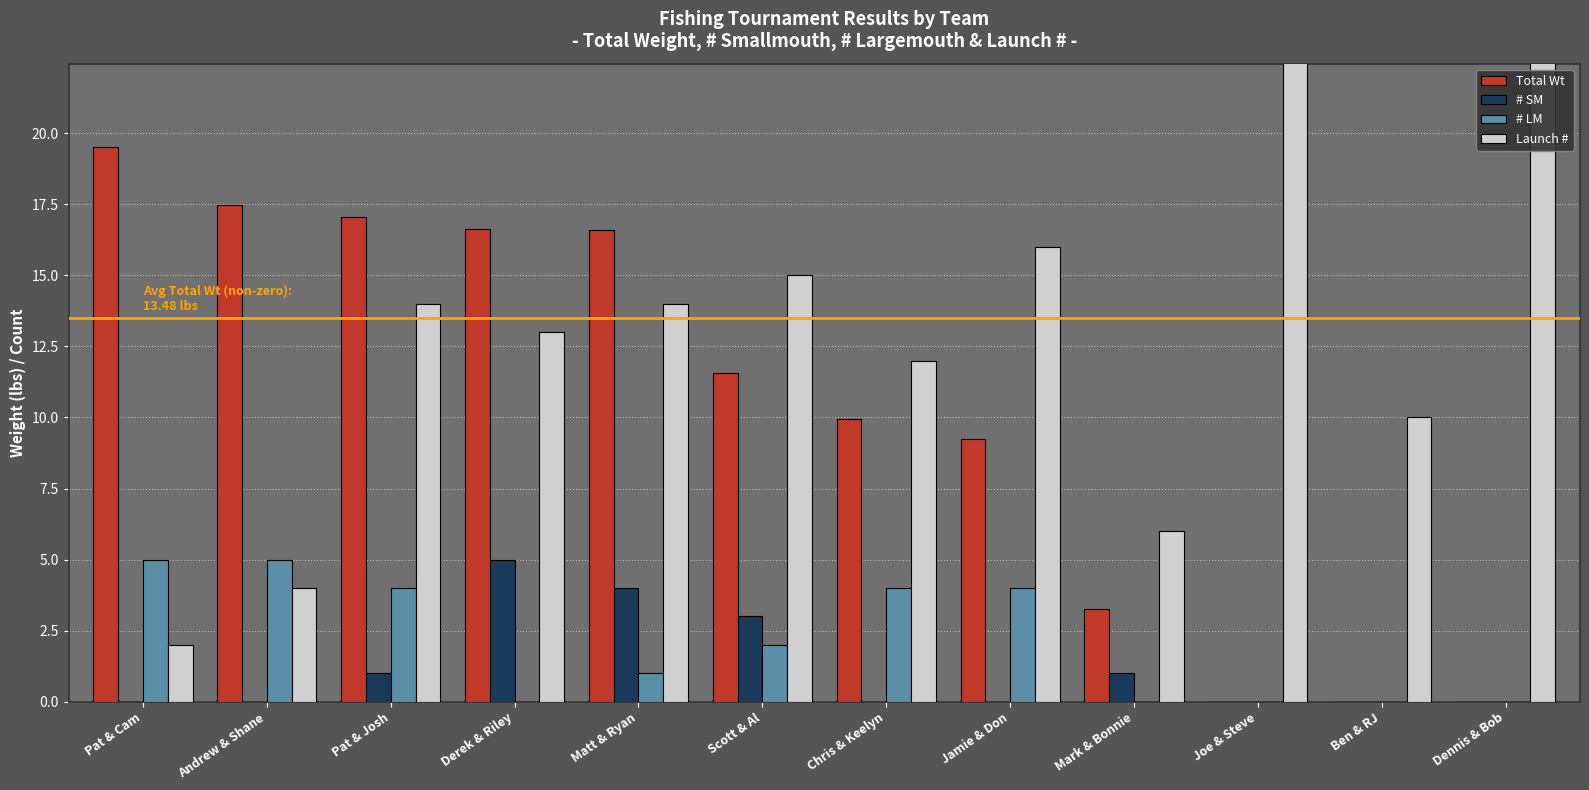

Is the value of Launch # at Derek & Riley greater than the value of # LM at Dennis & Bob?

Yes